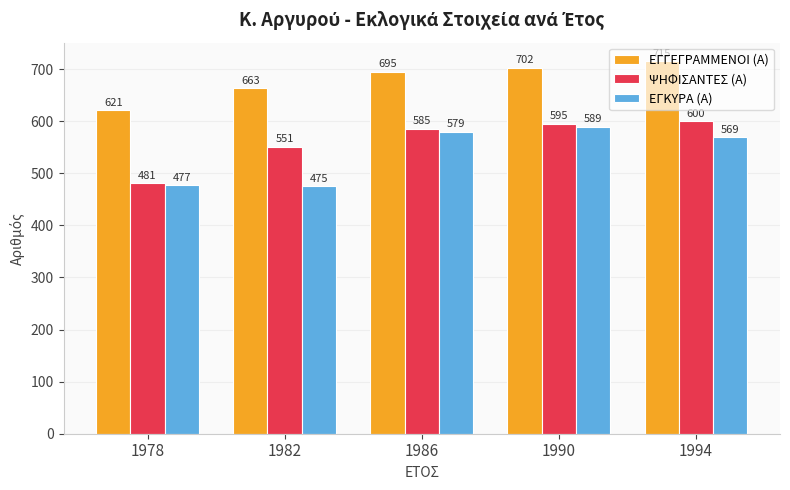

What is the maximum value shown in the chart?

715